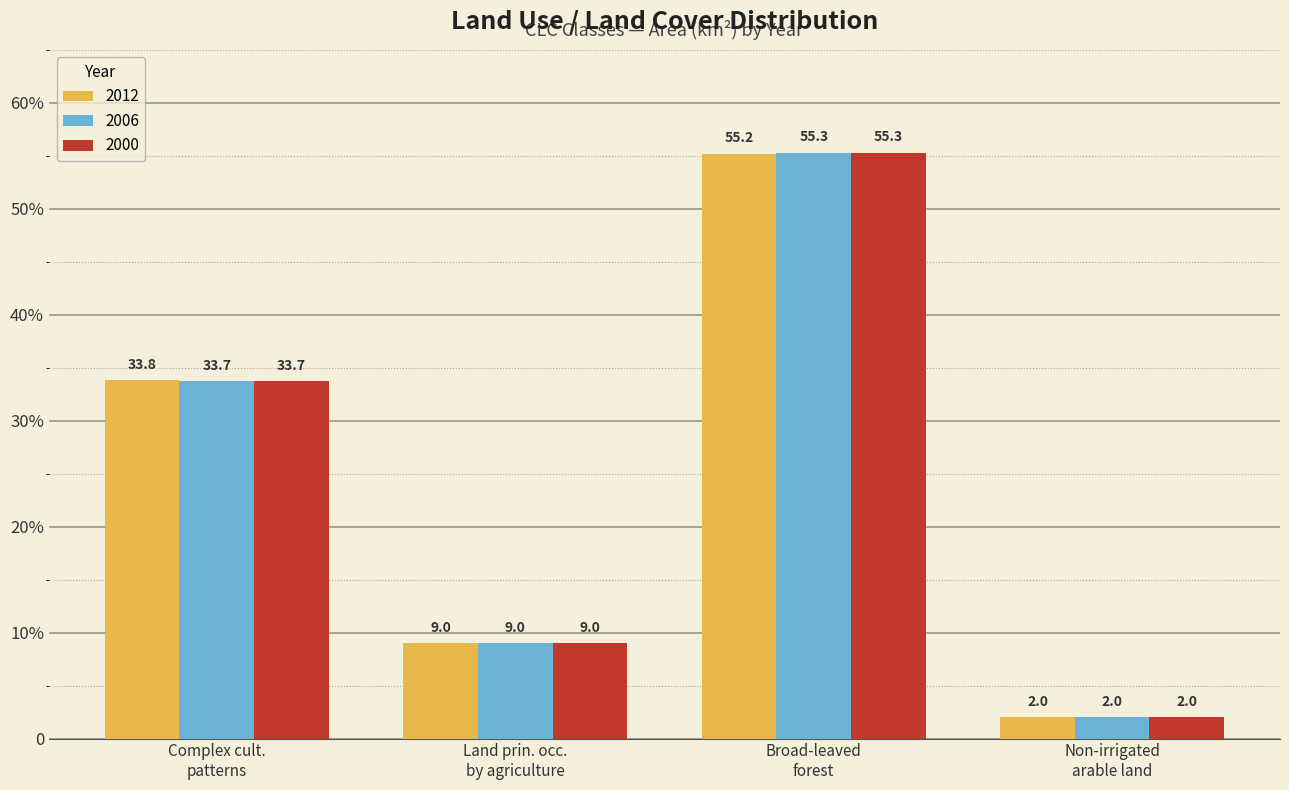

What is the average value of the 2012 series?

25.0